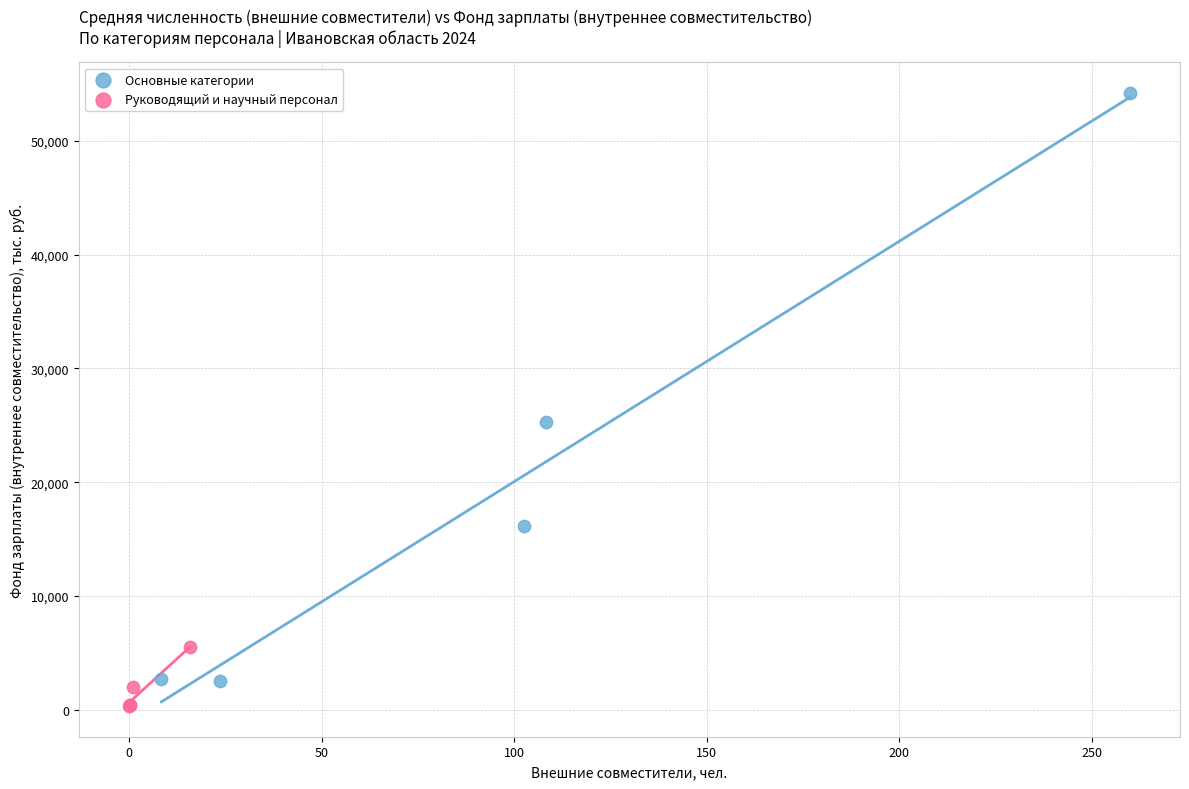

What are all the series names shown in the legend?

Основные категории, Руководящий и научный персонал